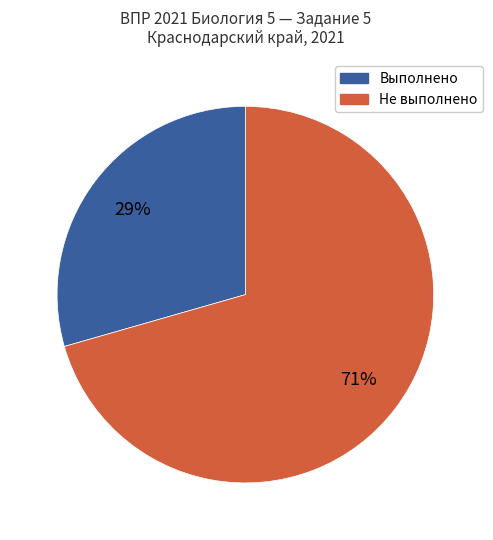

To the nearest percent, what is the average slice percentage?

50%